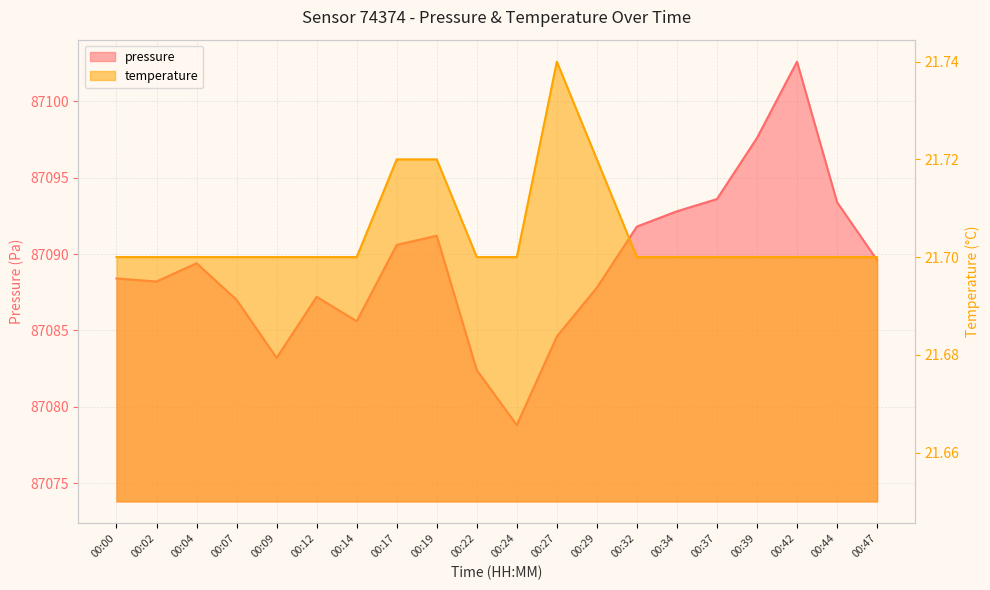

Reading left to right, what are all the values shown in this chart?

pressure: 00:00=87088.4	00:02=87088.2	00:04=87089.4	00:07=87087.0	00:09=87083.2	00:12=87087.2	00:14=87085.6	00:17=87090.6	00:19=87091.2	00:22=87082.4	00:24=87078.8	00:27=87084.6	00:29=87087.8	00:32=87091.8	00:34=87092.8	00:37=87093.6	00:39=87097.6	00:42=87102.6	00:44=87093.4	00:47=87089.6
temperature: 00:00=21.7	00:02=21.7	00:04=21.7	00:07=21.7	00:09=21.7	00:12=21.7	00:14=21.7	00:17=21.7	00:19=21.7	00:22=21.7	00:24=21.7	00:27=21.7	00:29=21.7	00:32=21.7	00:34=21.7	00:37=21.7	00:39=21.7	00:42=21.7	00:44=21.7	00:47=21.7